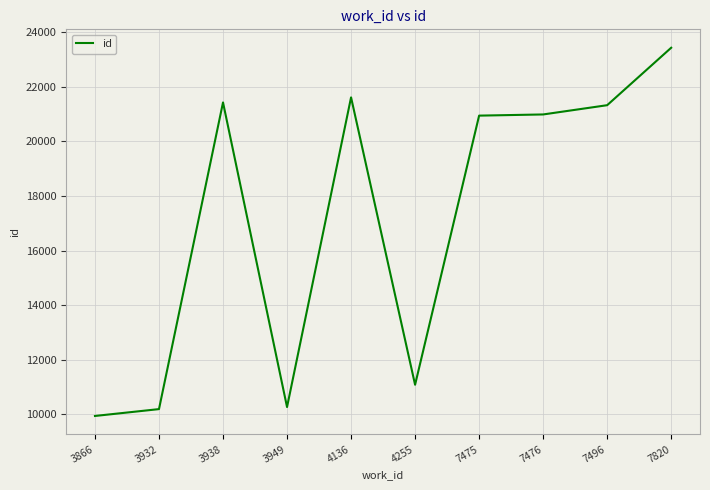

What value does the data have at 7475?

20943